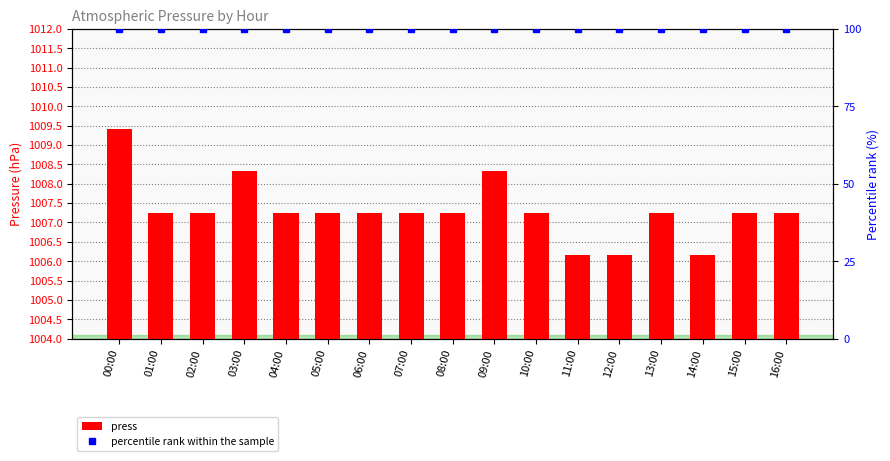

True or false: press has a value of 650.1 at 09:00.

False